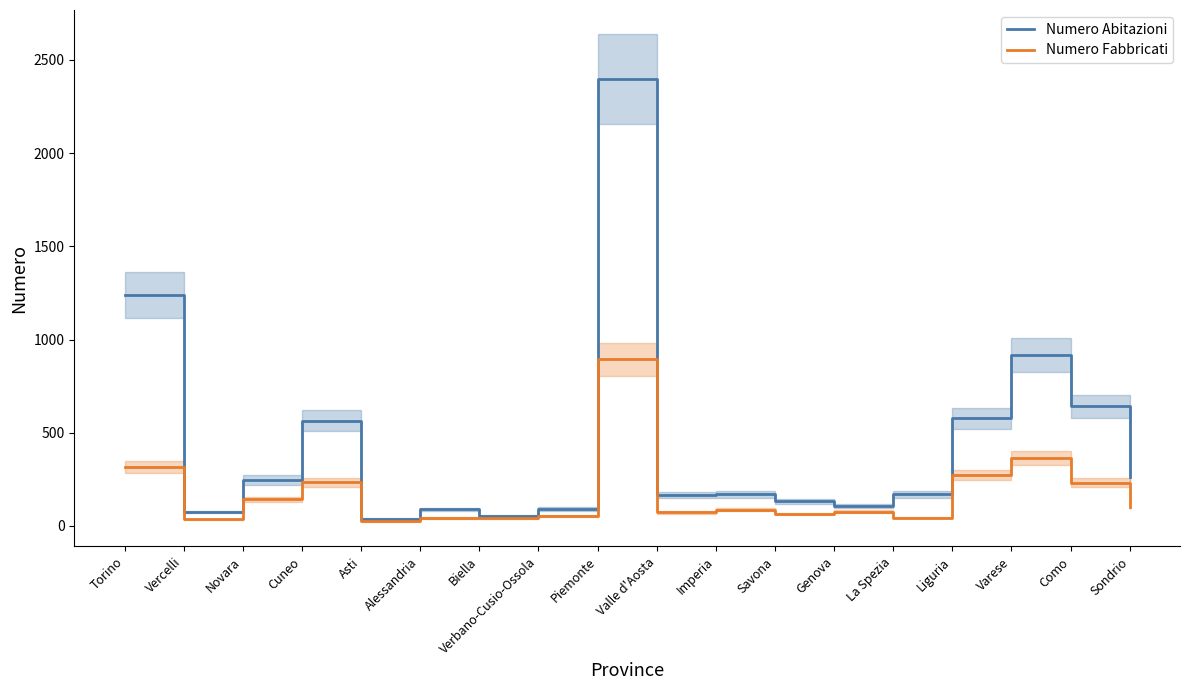

Is it true that Numero Fabbricati equals 56 at Alessandria?

False